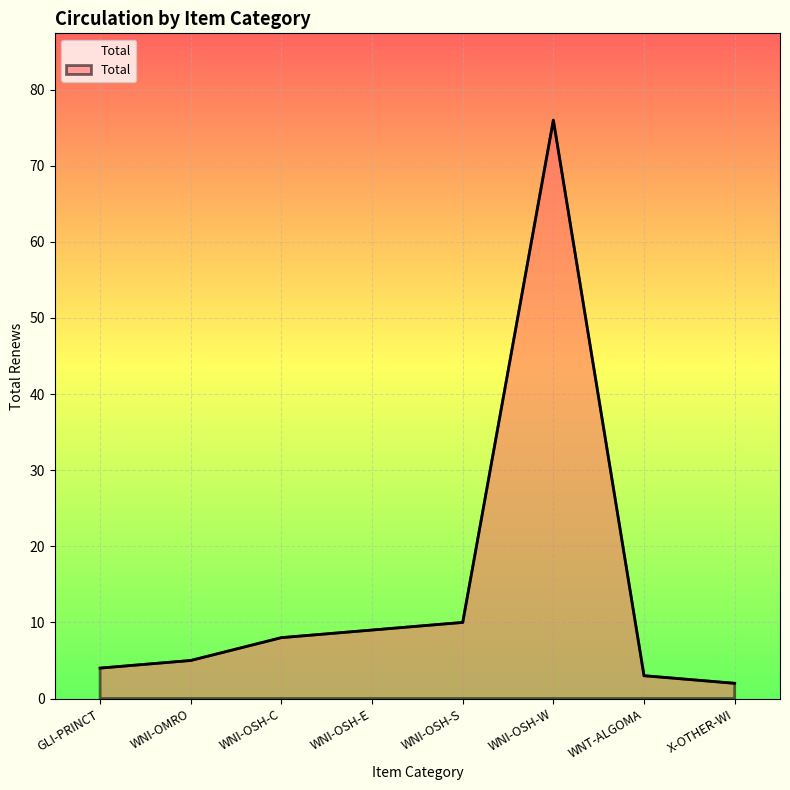

How many distinct data groups are displayed?

1